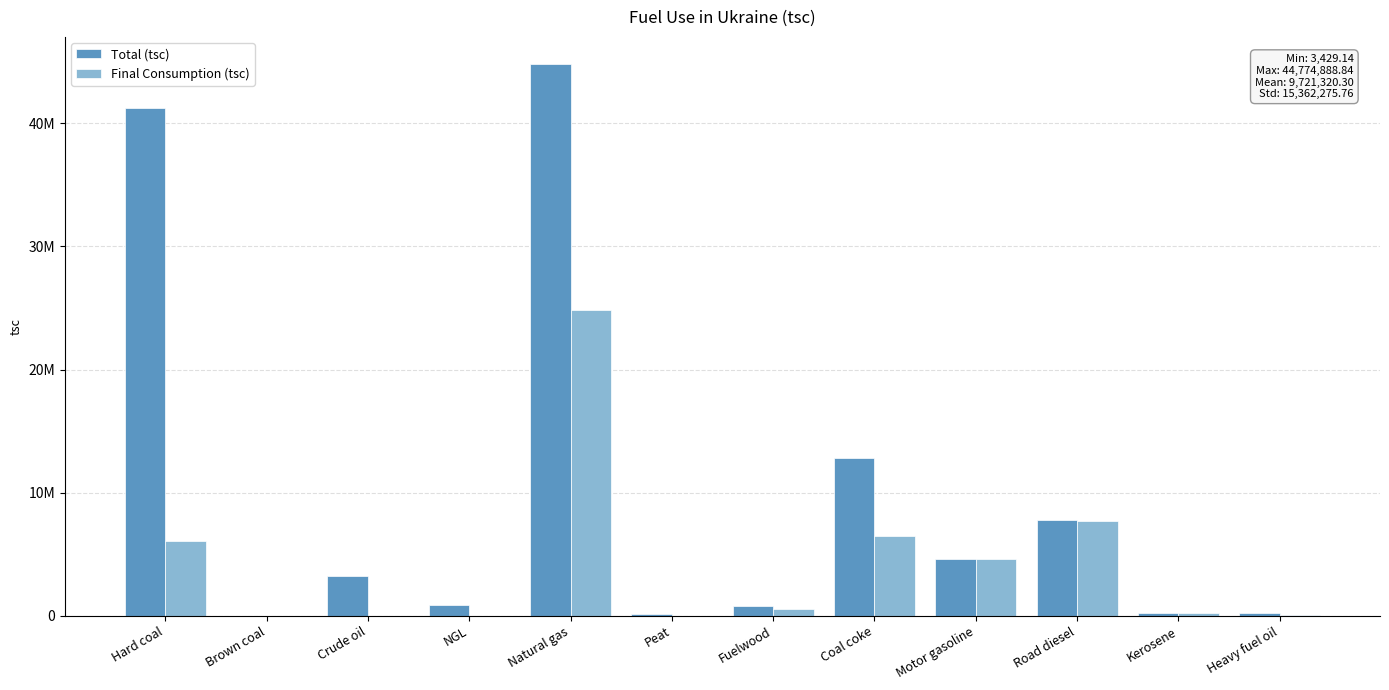

Reading left to right, list all the values displayed in this chart.

Total (tsc): Hard coal=41271271.8	Brown coal=3429.1	Crude oil=3223242.9	NGL=845568.4	Natural gas=44774888.8	Peat=147414.1	Fuelwood=772899.6	Coal coke=12817775.4	Motor gasoline=4616324.0	Road diesel=7779711.1	Kerosene=205067.9	Heavy fuel oil=198250.4
Final Consumption (tsc): Hard coal=6088138.5	Brown coal=1806.7	Crude oil=4108.8	NGL=4222.8	Natural gas=24799500.3	Peat=20334.6	Fuelwood=527895.6	Coal coke=6492970.4	Motor gasoline=4615076.8	Road diesel=7736650.2	Kerosene=203388.5	Heavy fuel oil=66997.2